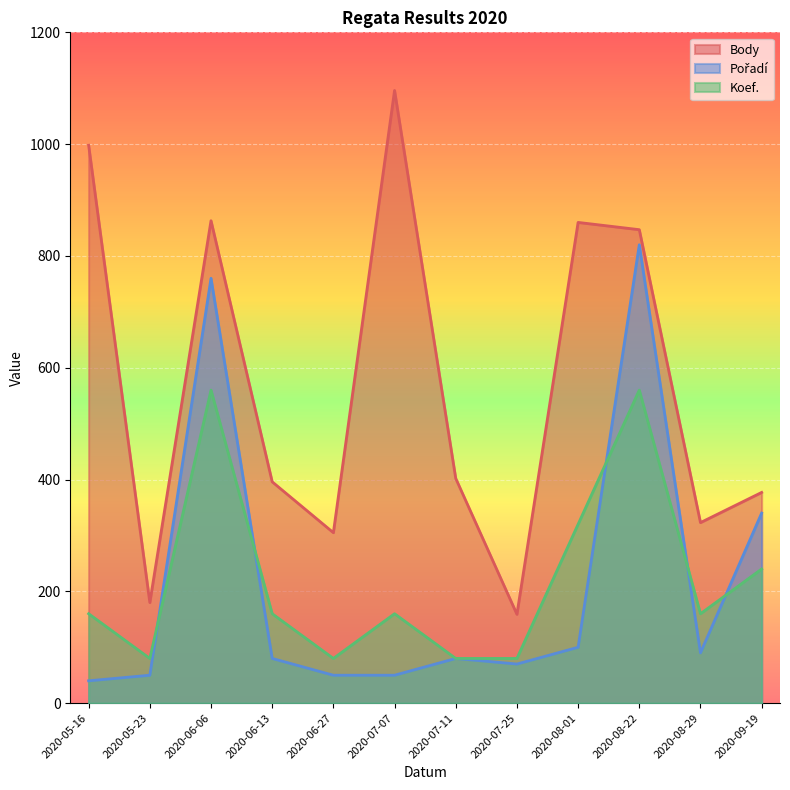

True or false: Body and Koef. intersect in this chart.

False